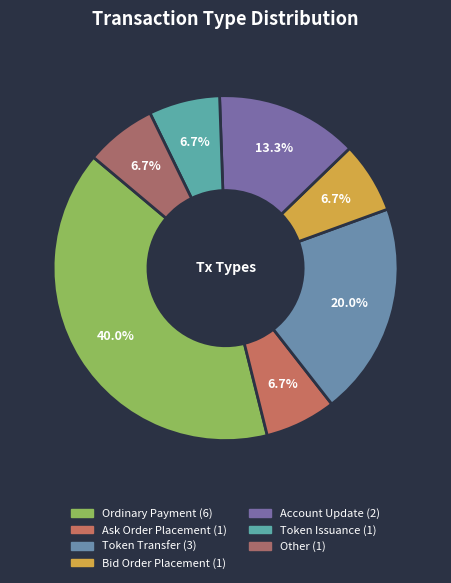

To the nearest percent, what percentage of the pie is Token Issuance?

7%